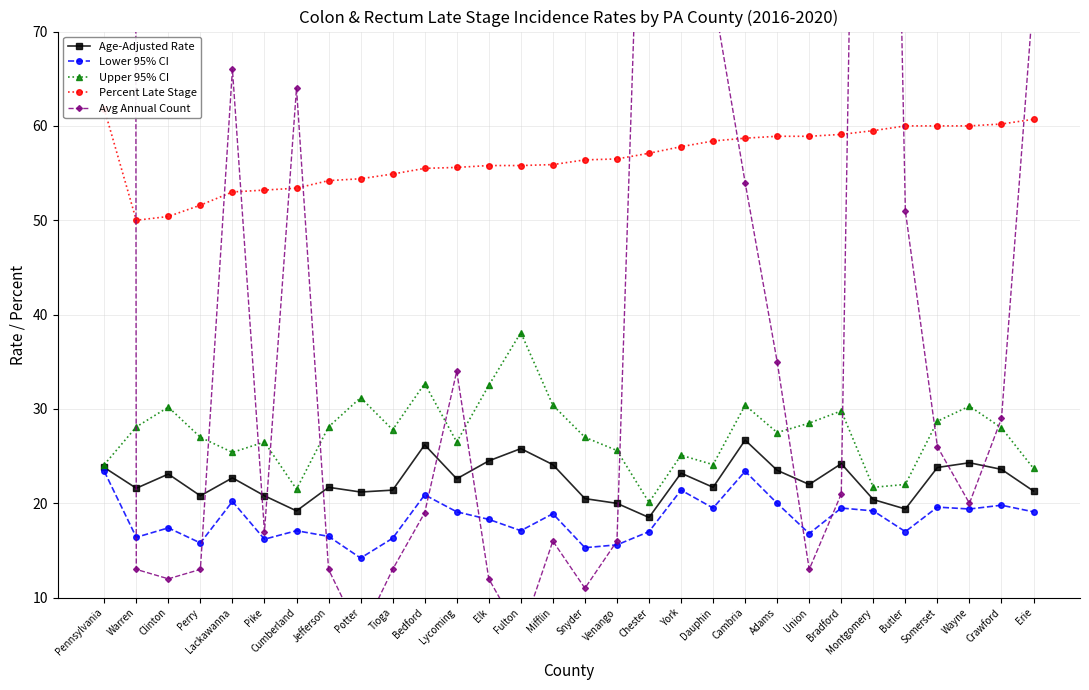

What is the difference between the Upper 95% CI values at Bradford and Clinton?

0.4